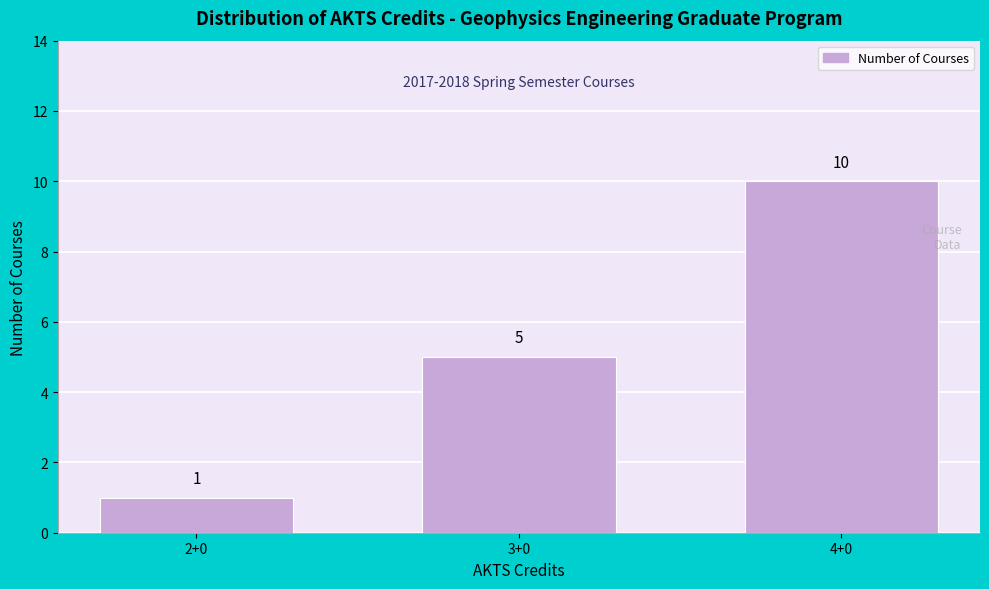

Reading left to right, list all the values displayed in this chart.

2+0=1	3+0=5	4+0=10